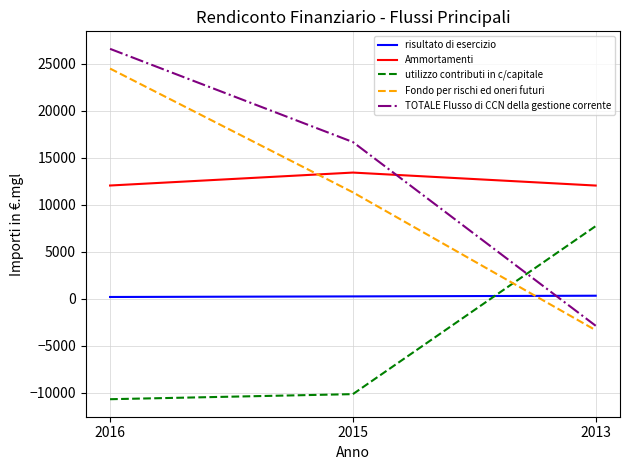

True or false: Ammortamenti has a value of 13436 at 2015.

True